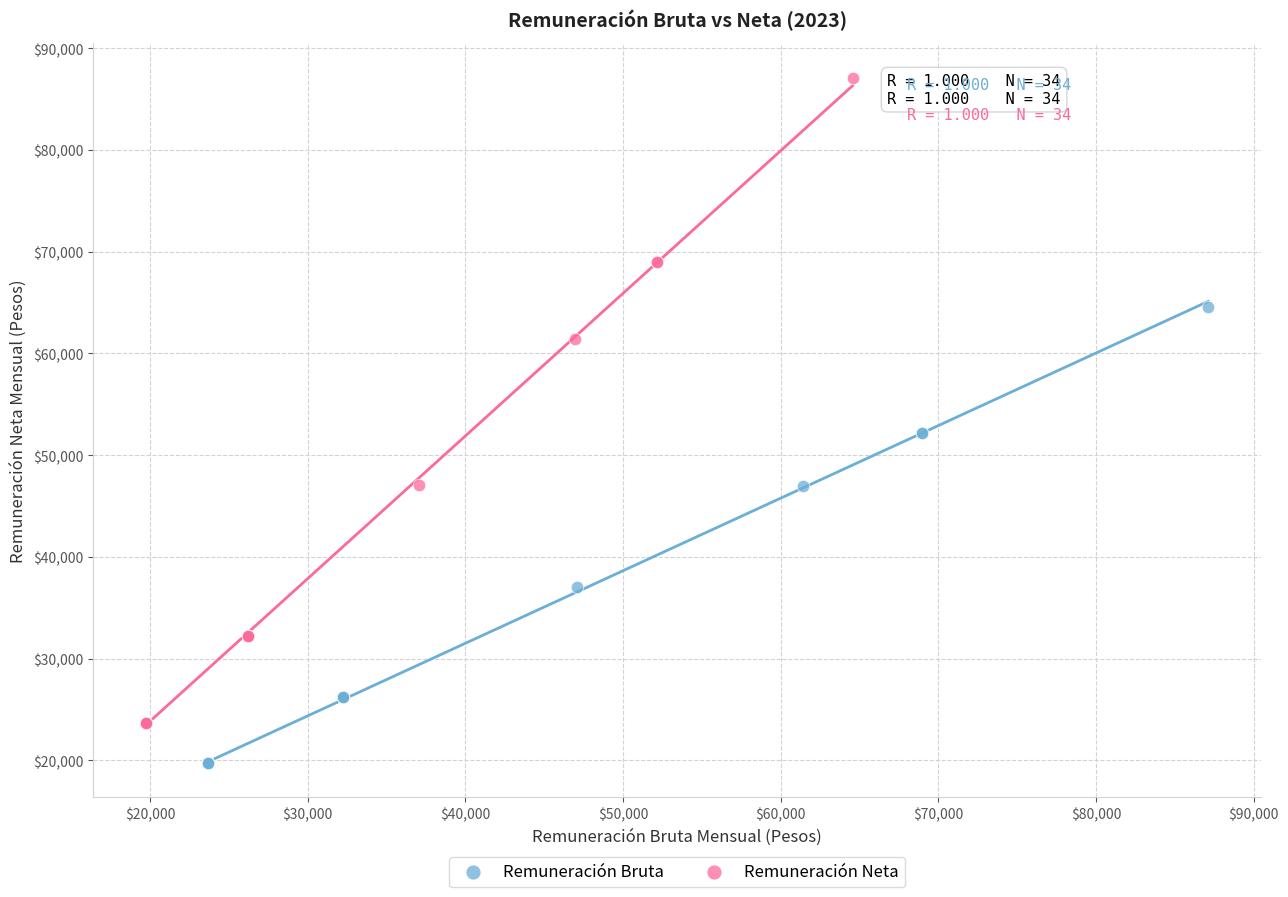

Which series reaches the minimum Y coordinate?

Remuneración Bruta